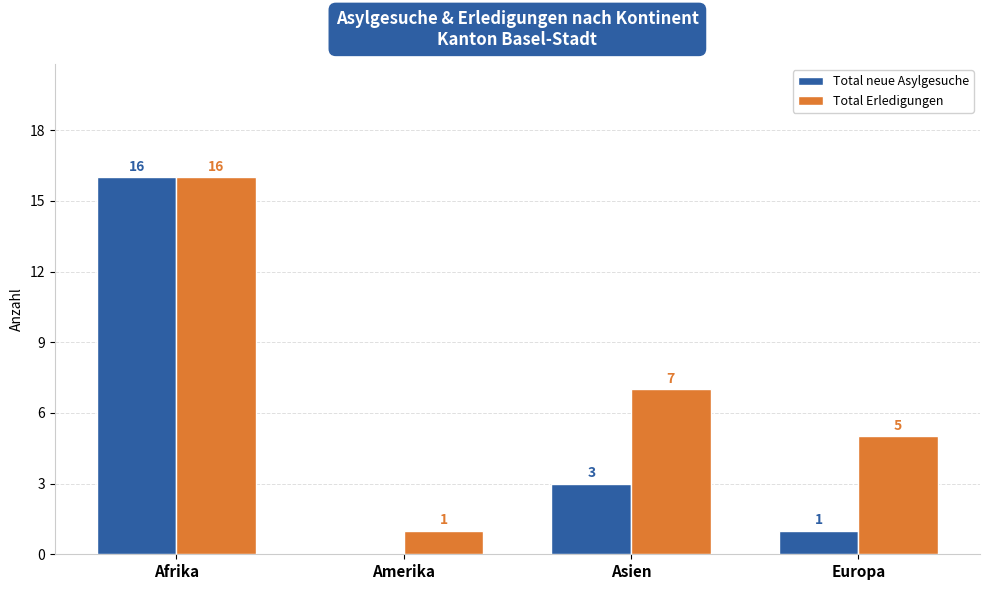

How many groups of bars are there?

4